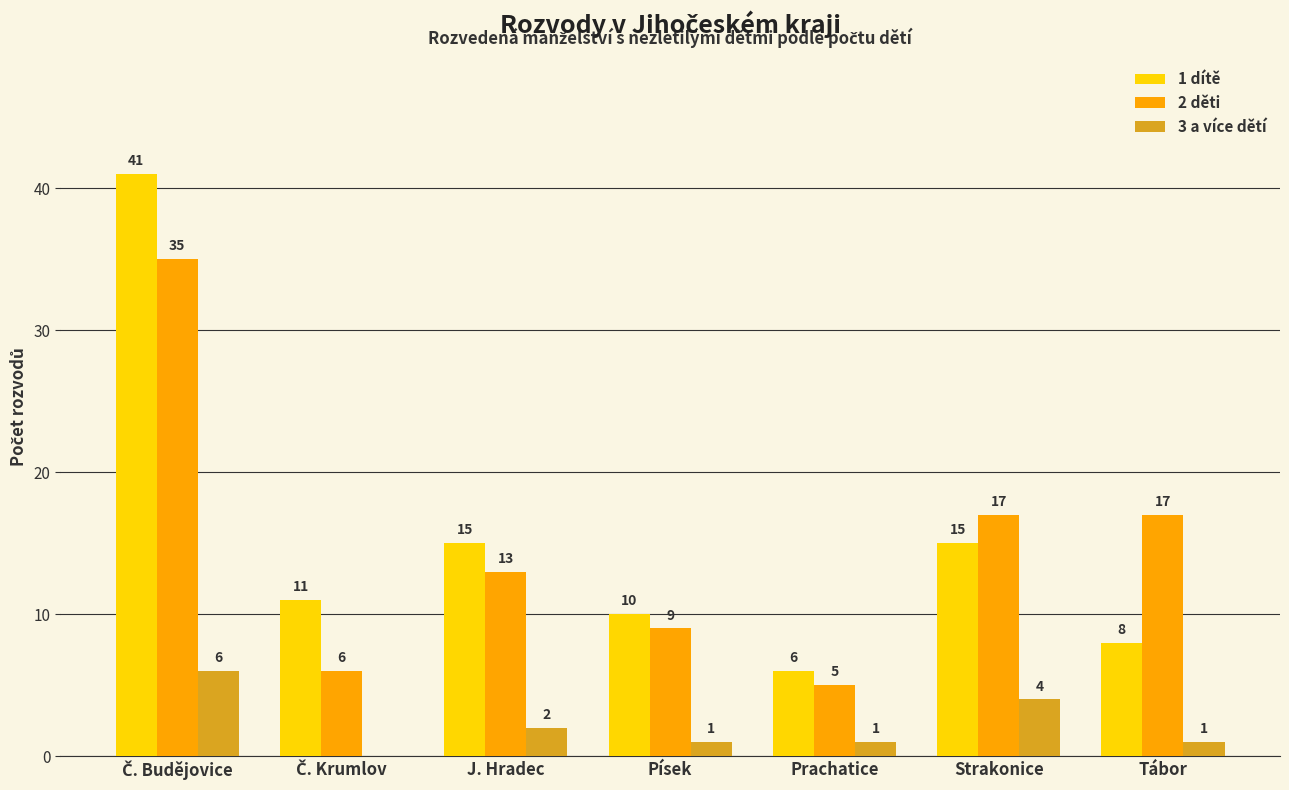

What is the spread (max minus min) of values at J. Hradec?

13